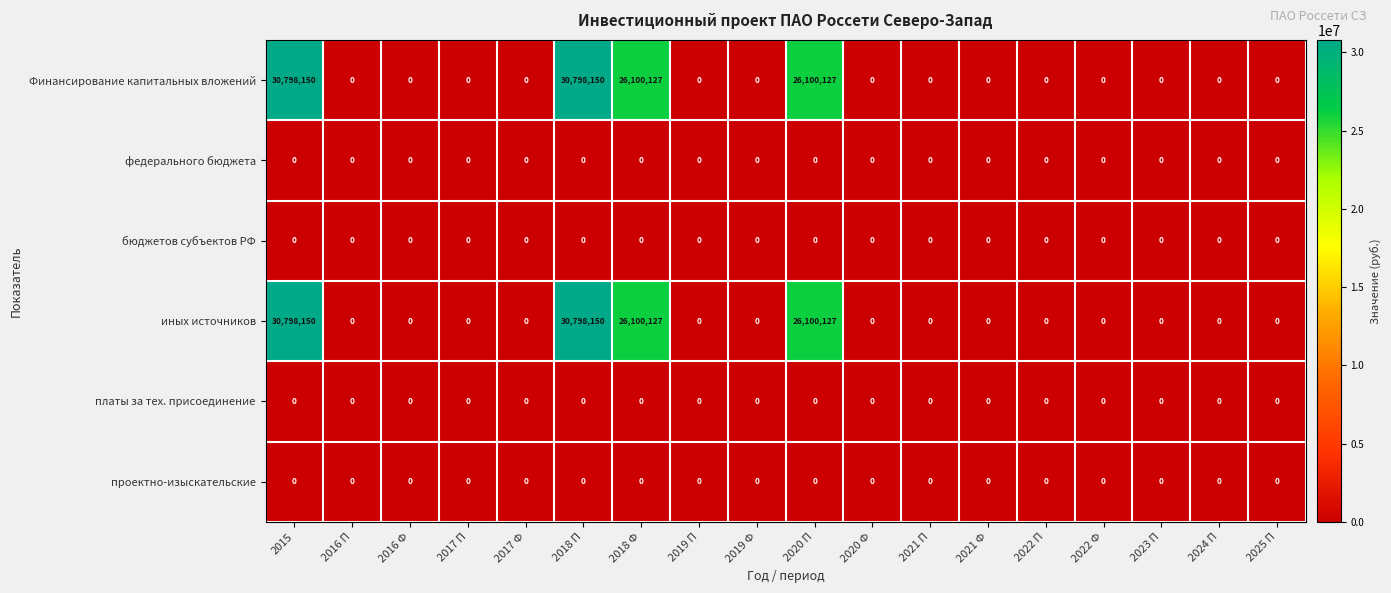

How many distinct data groups are displayed?

6